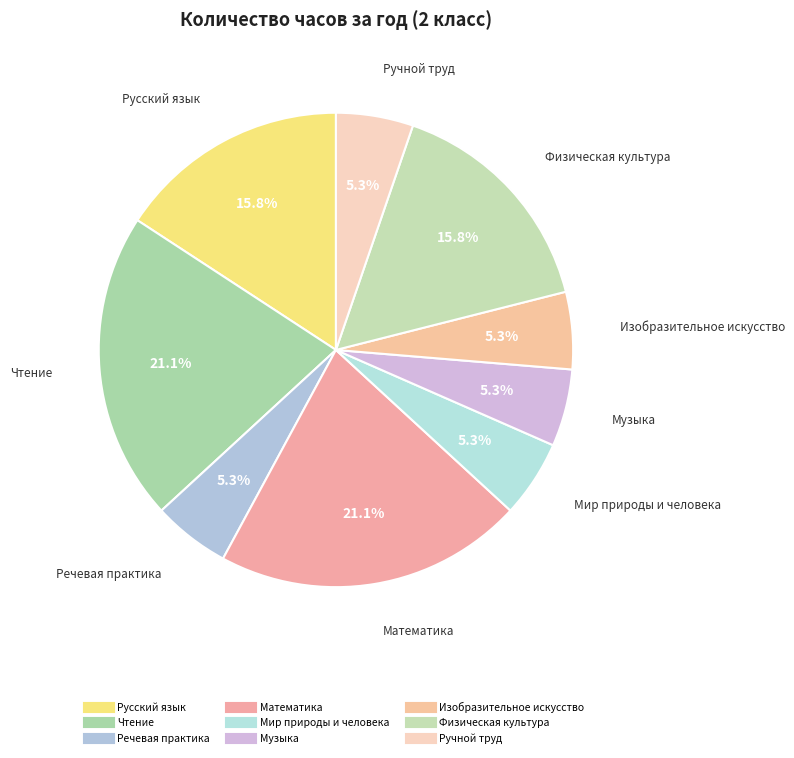

Count the number of slices in the pie.

9